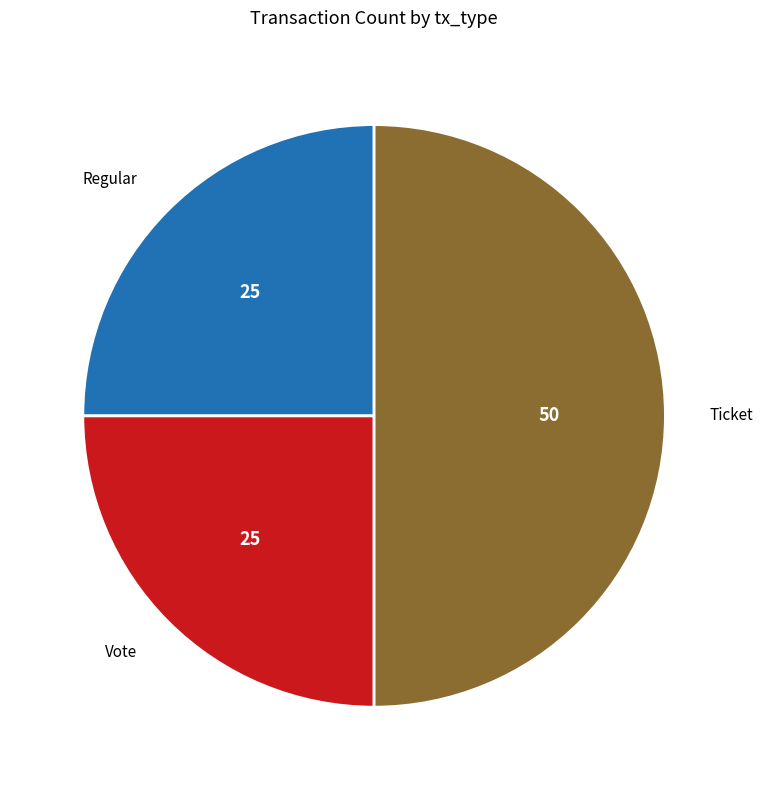

How many segments does this pie chart have?

3